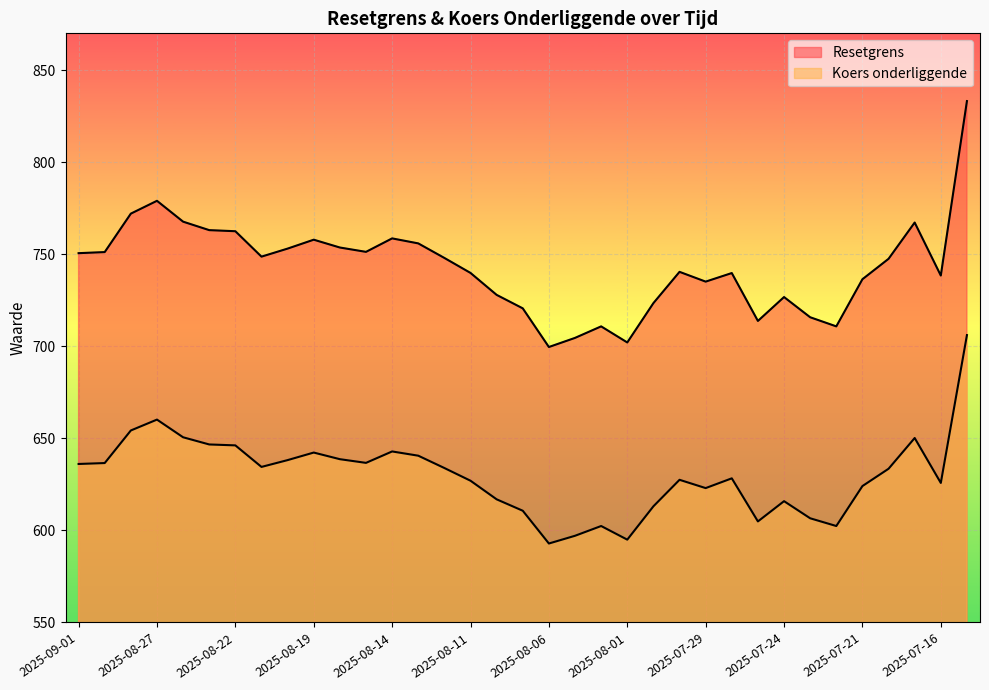

At how many categories does at least one series exceed 803?

1